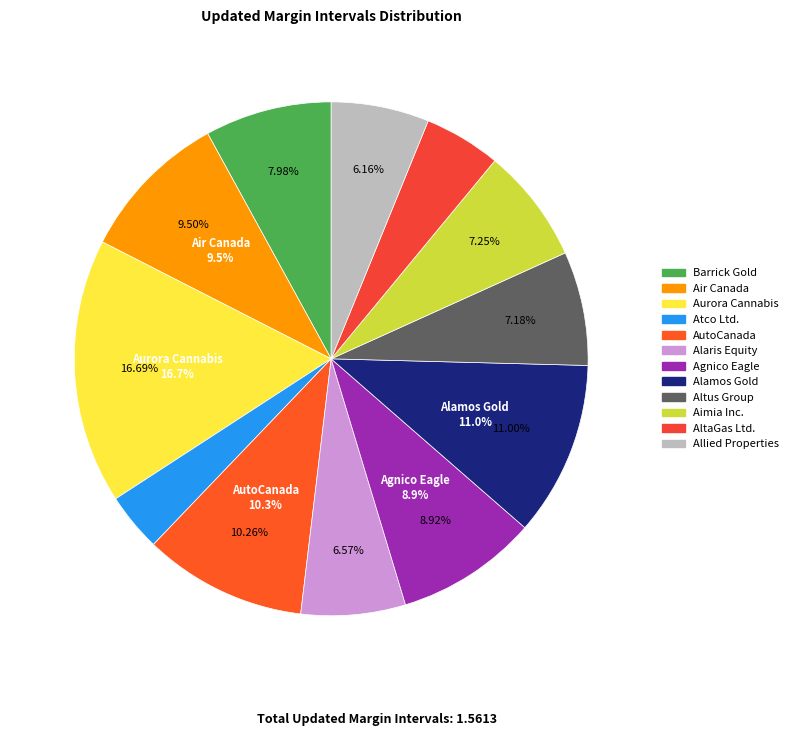

Rank the categories by value from highest to lowest.

Aurora Cannabis Inc., Alamos Gold Inc., AutoCanada Inc., Air Canada, Agnico Eagle Mines Limited, Barrick Gold Corporation, Aimia Inc., Altus Group Limited, Alaris Equity Partners Income Trust, Allied Properties Real Estate Investment, AltaGas Ltd., Atco Ltd.